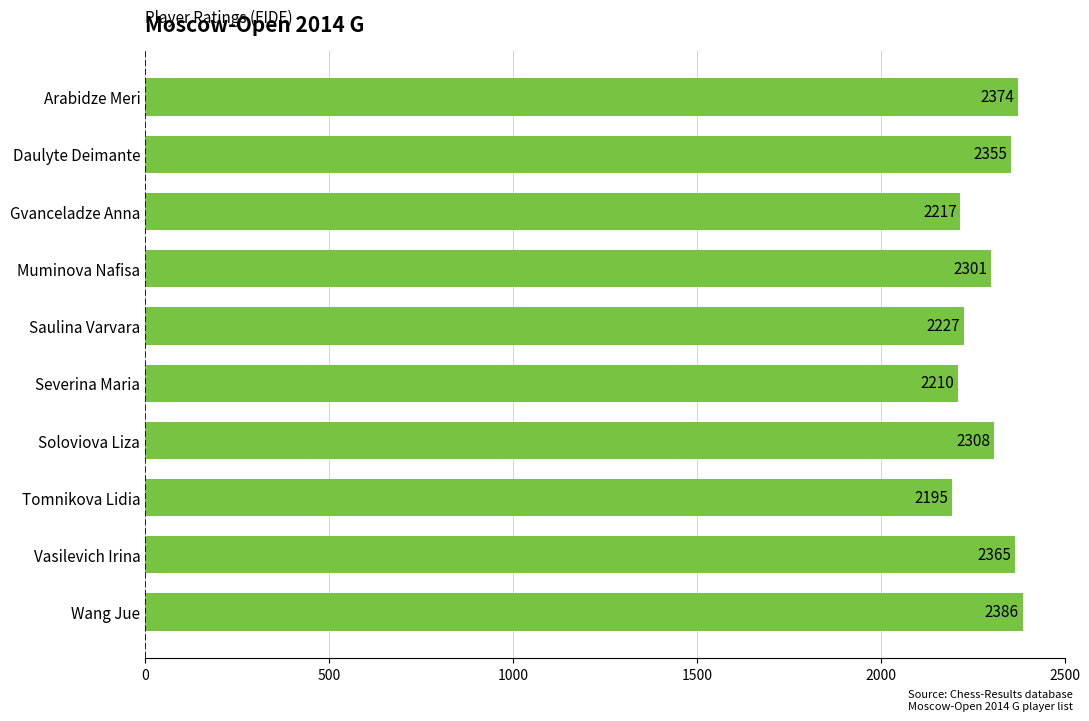

Which label corresponds to the largest value in the chart?

Wang Jue